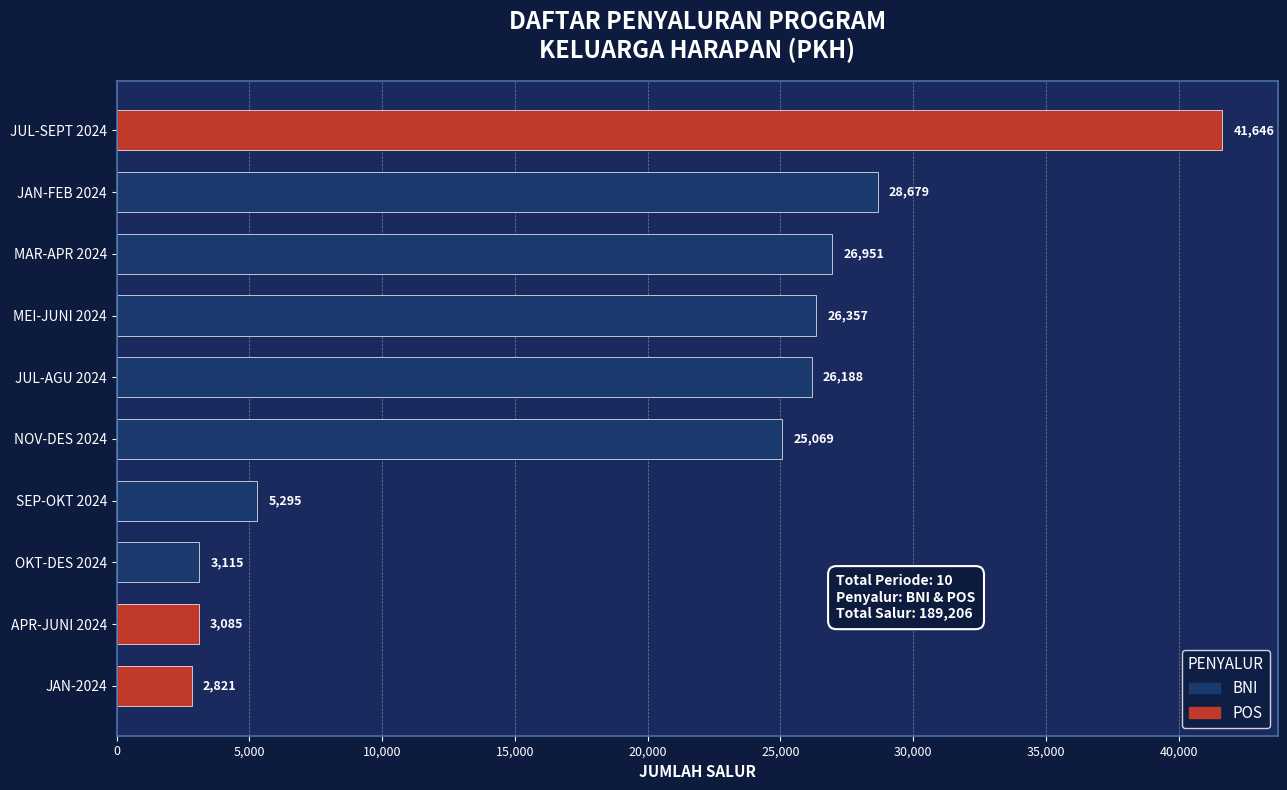

Rank the categories by value from highest to lowest.

JUL-SEPT 2024, JAN-FEB 2024, MAR-APR 2024, MEI-JUNI 2024, JUL-AGU 2024, NOV-DES 2024, SEP-OKT 2024, OKT-DES 2024, APR-JUNI 2024, JAN-2024